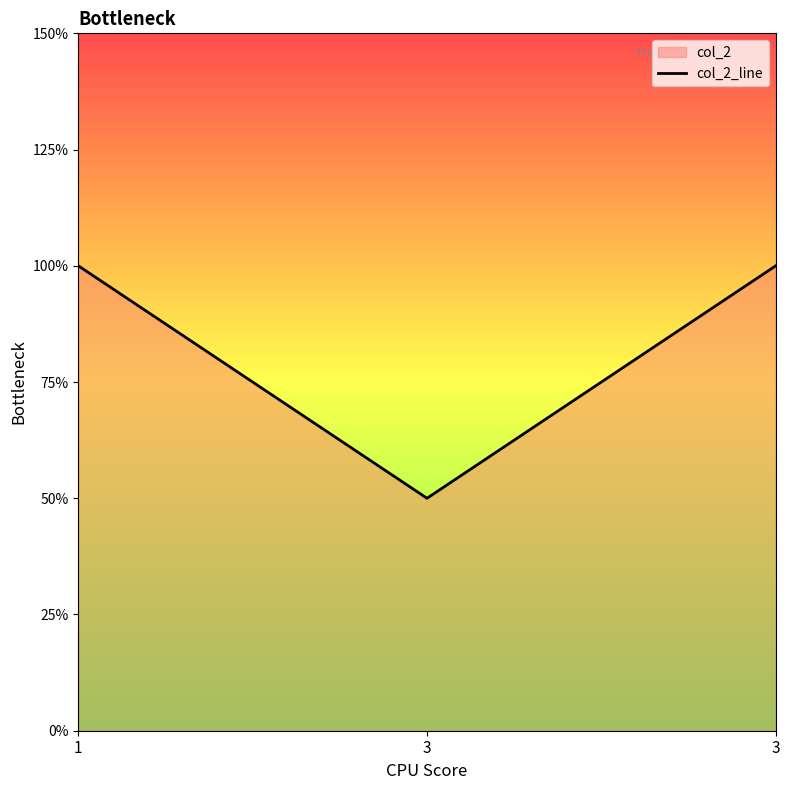

Does the chart display data point markers on the line(s)?

No